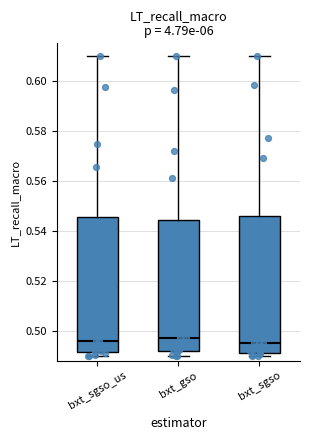

Where does the median line of the box for bxt_sgso_us sit on the y-axis? The values are not printed on the chart, so give them approximately, as read against the axis.

0.496